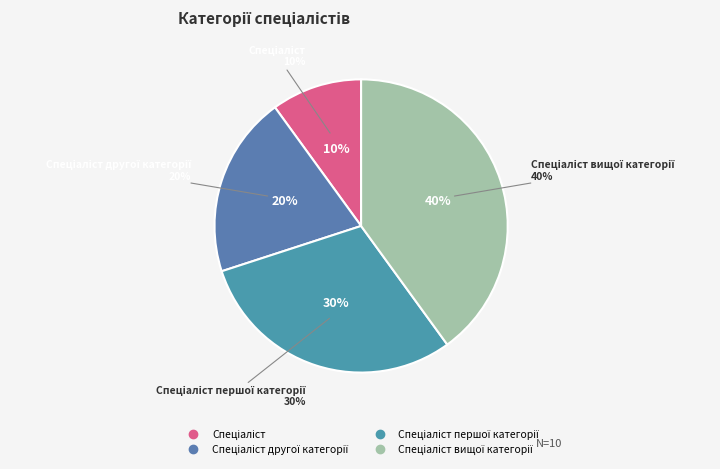

Which has a higher value, Спеціаліст другої категорії or Спеціаліст першої категорії?

Спеціаліст першої категорії